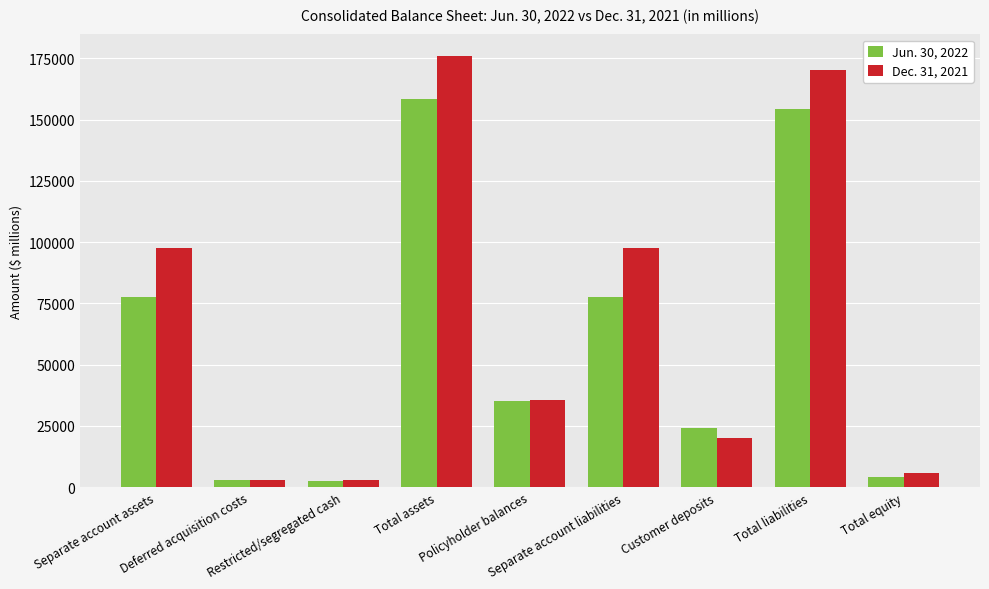

The Jun. 30, 2022 series shows 37151 at Total assets. True or false?

False